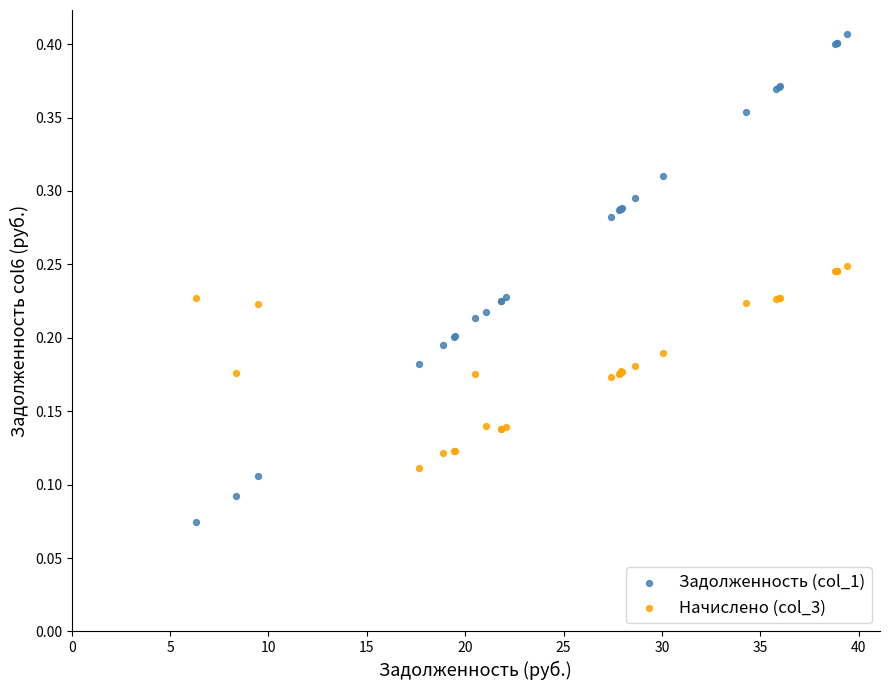

What are all the series names shown in the legend?

Задолженность (col_1), Начислено (col_3)